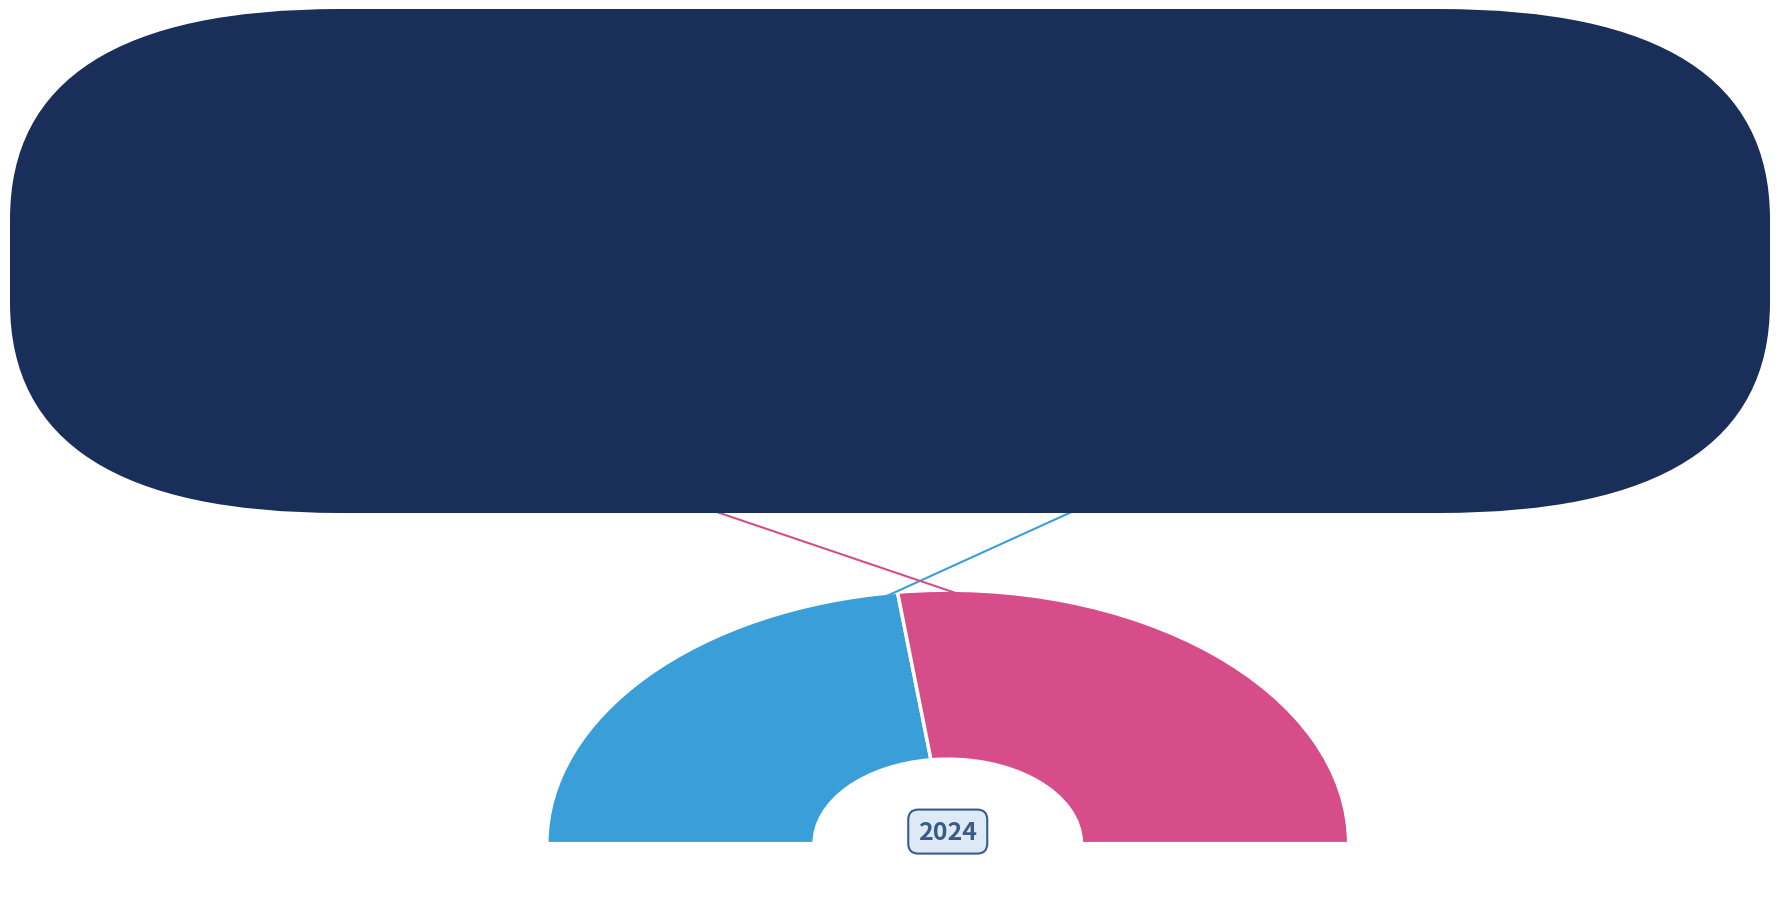

What is the change in value from up to down?

+8